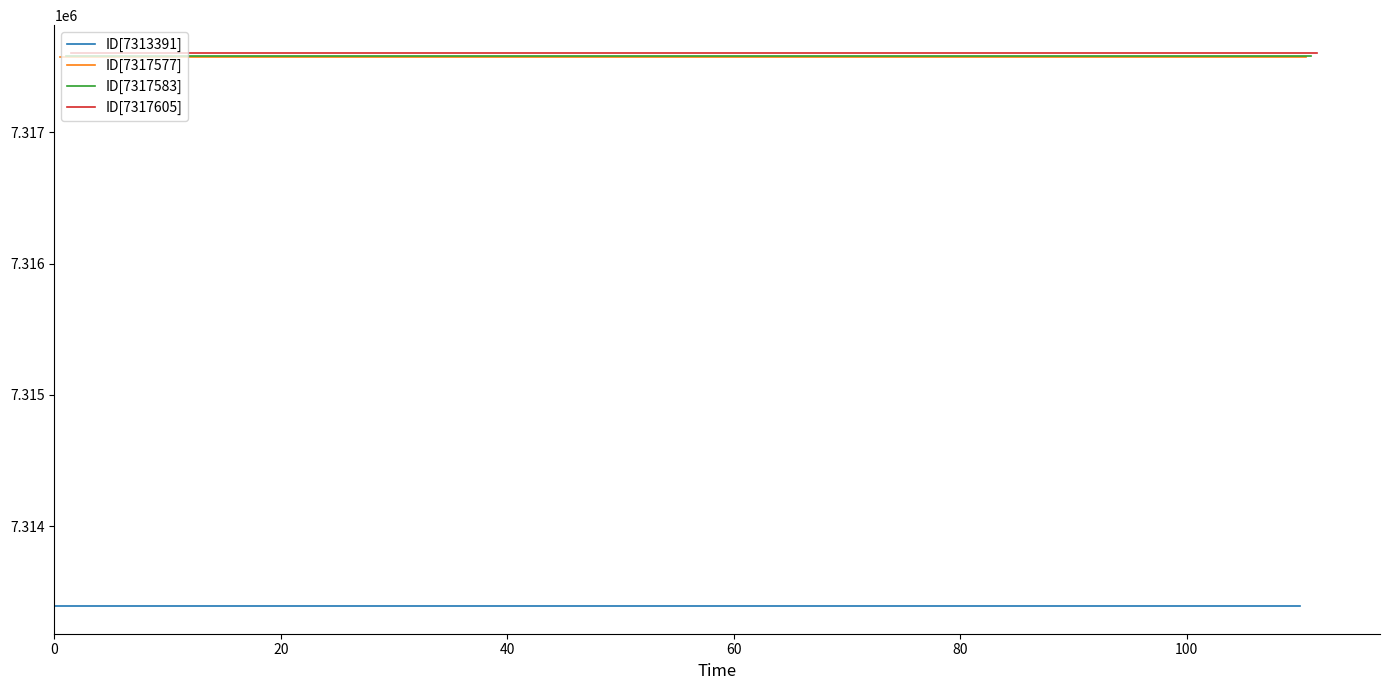

The value of ID[7313391] at 40 is 7313391. True or false?

True